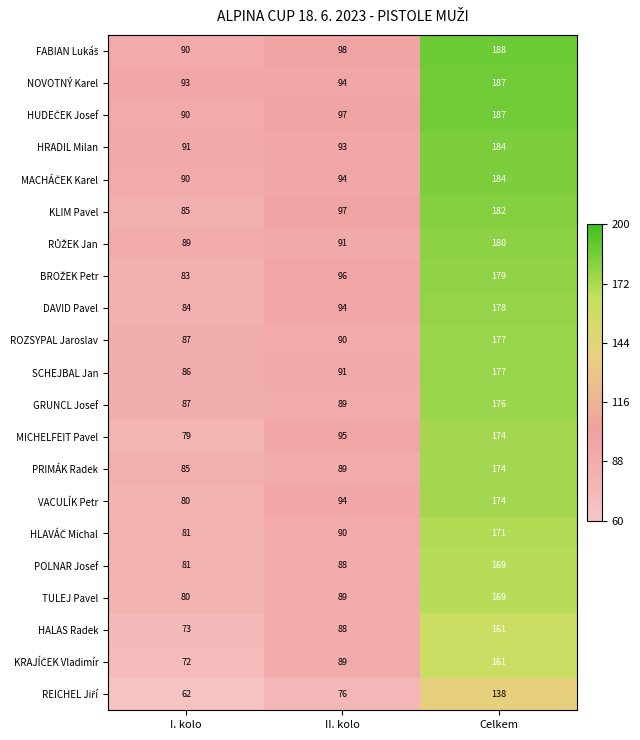

What is the sum of all DAVID Pavel values?

356